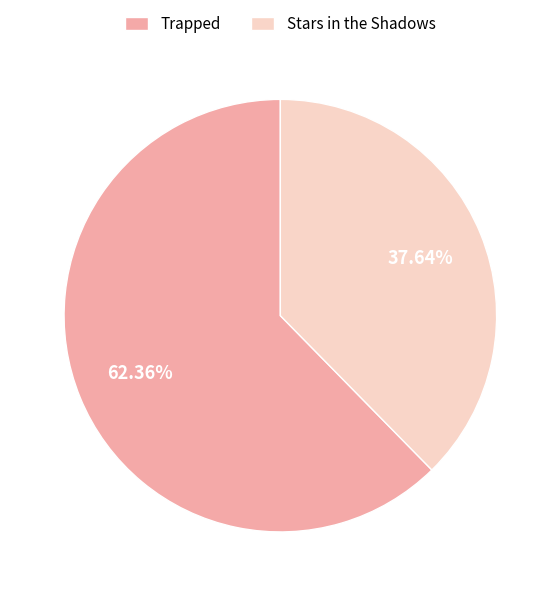

To the nearest percent, what is the average slice percentage?

50%